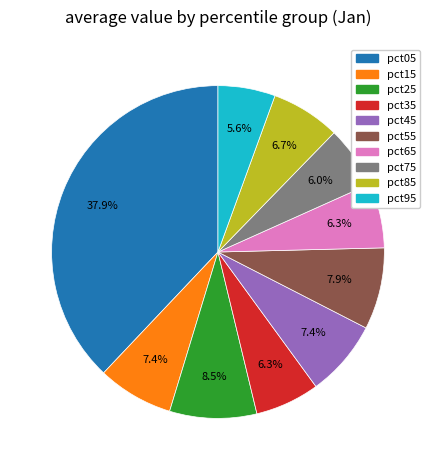

Is there any slice that represents more than half of the pie?

No